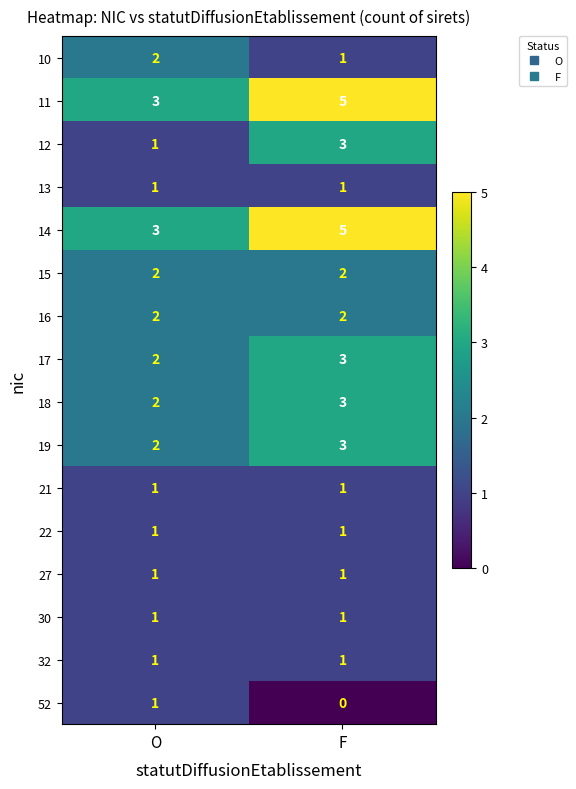

Is it true that 22 equals 1 at O?

True